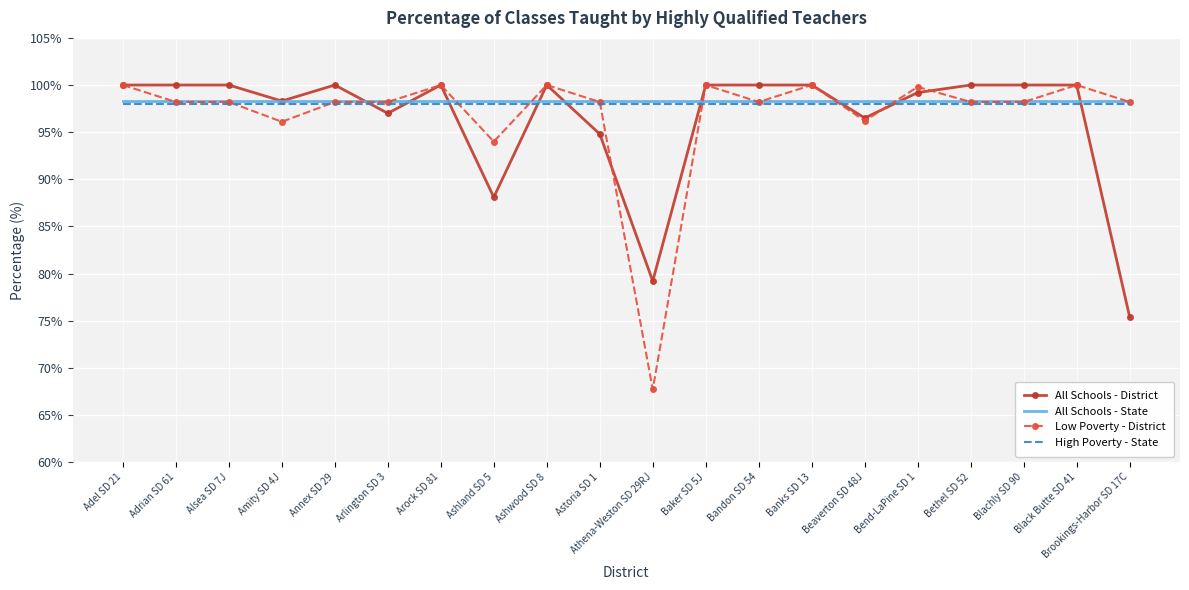

Where is All Schools - District nearest to the value 87?

Ashland SD 5